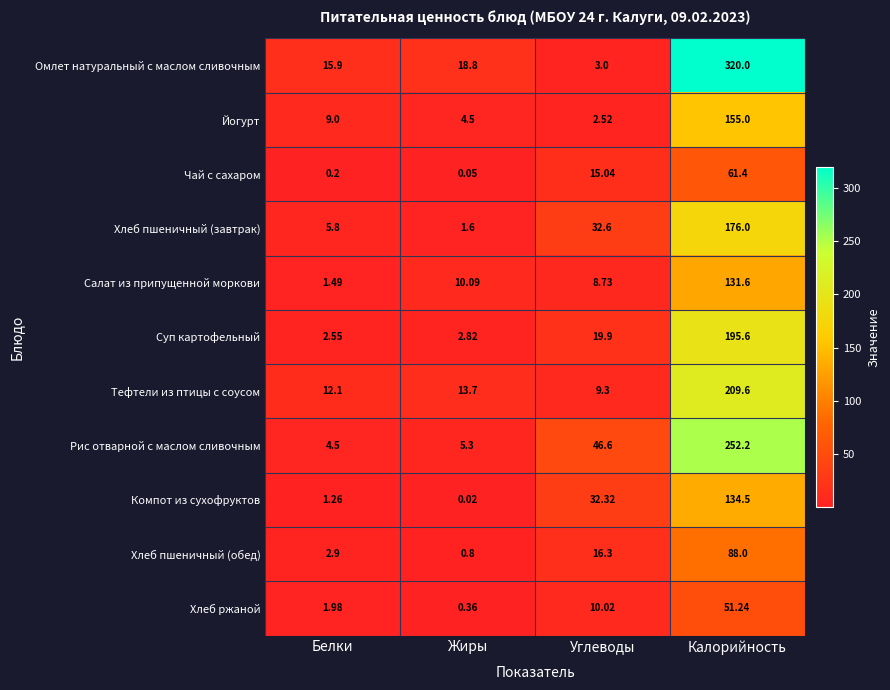

At which category is the sum across all series the highest?

Калорийность